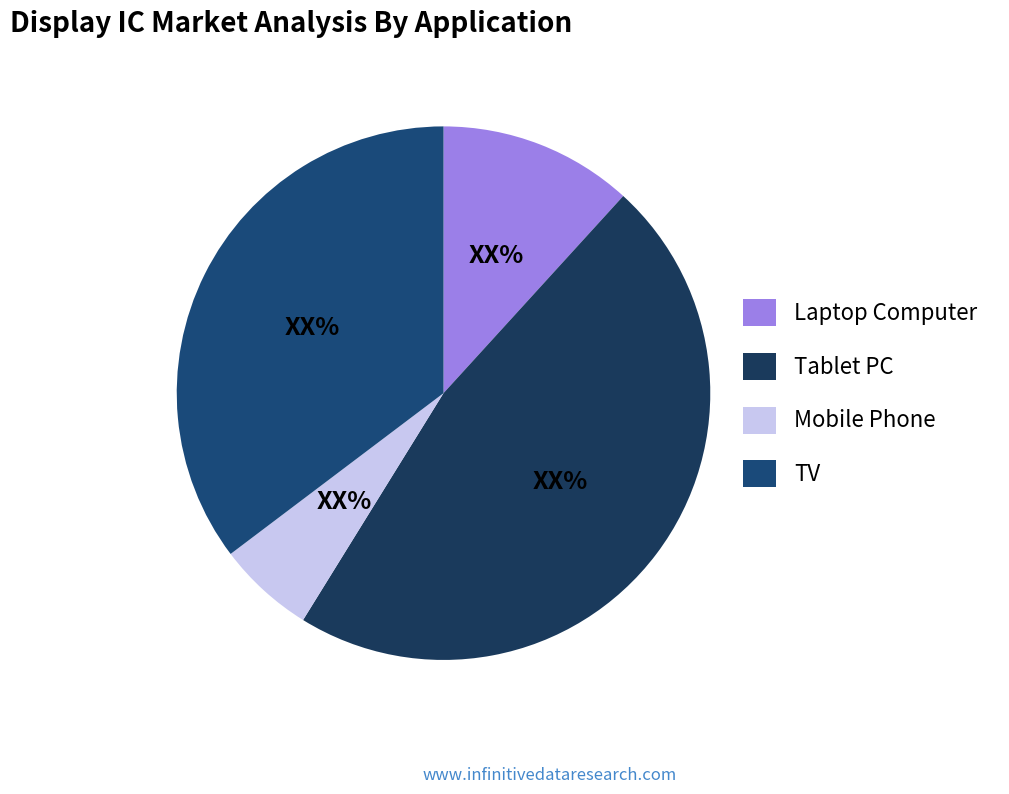

To the nearest percent, what is the average slice percentage?

25%